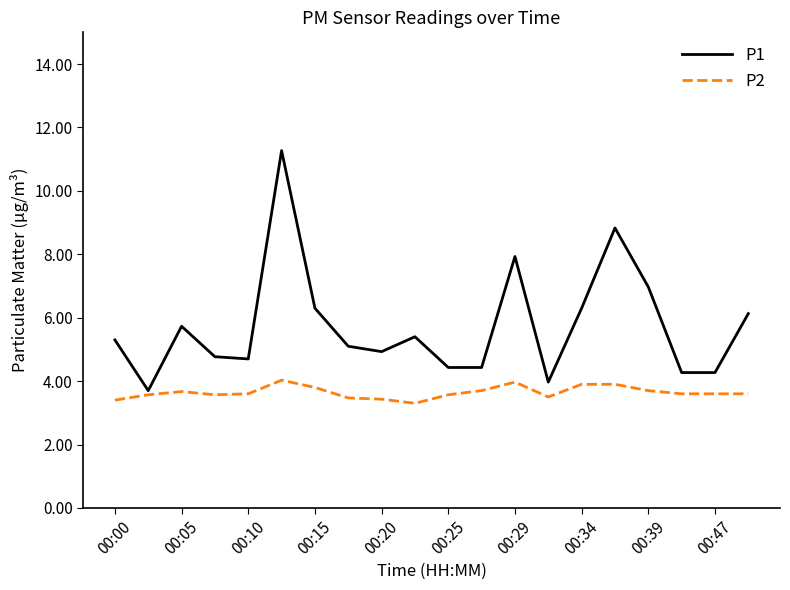

What is the highest value of the P2 series?

4.0